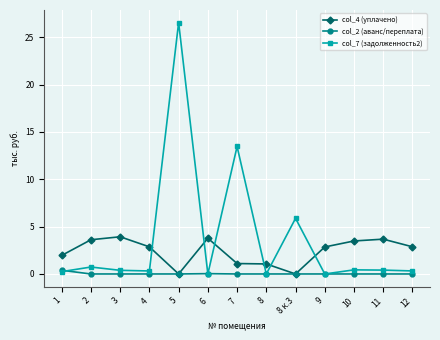

What is the difference between the maximum and minimum values in the col_7 (задолженность2) series?

26.6